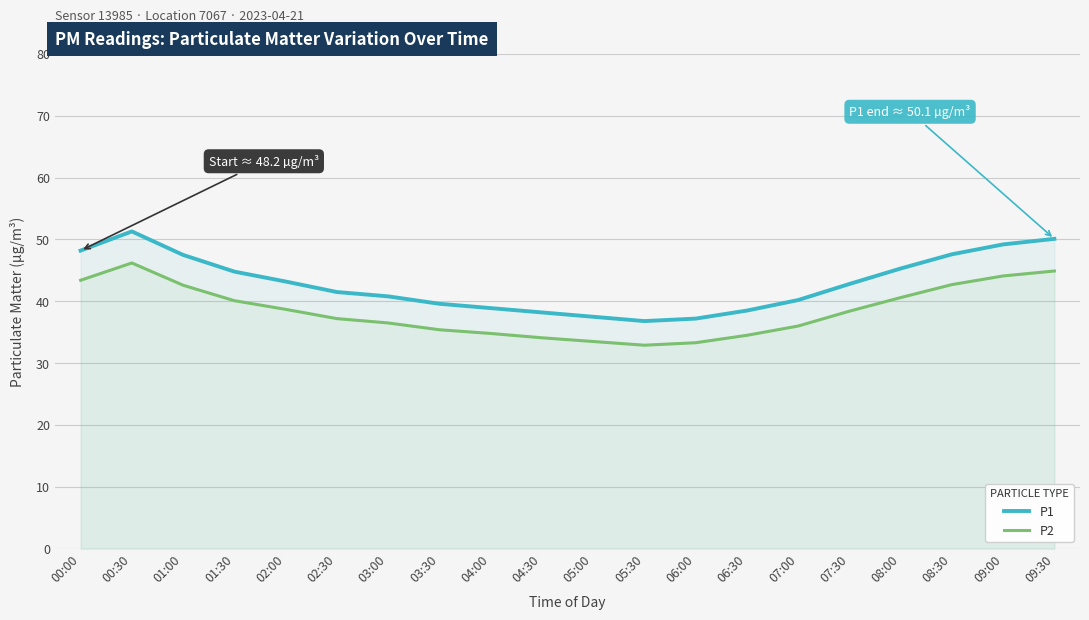

What is the average value of the P1 series?

43.0